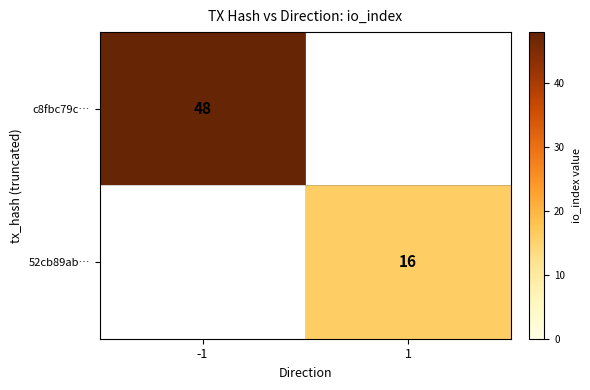

The 52cb89ab… series shows 28 at 1. True or false?

False